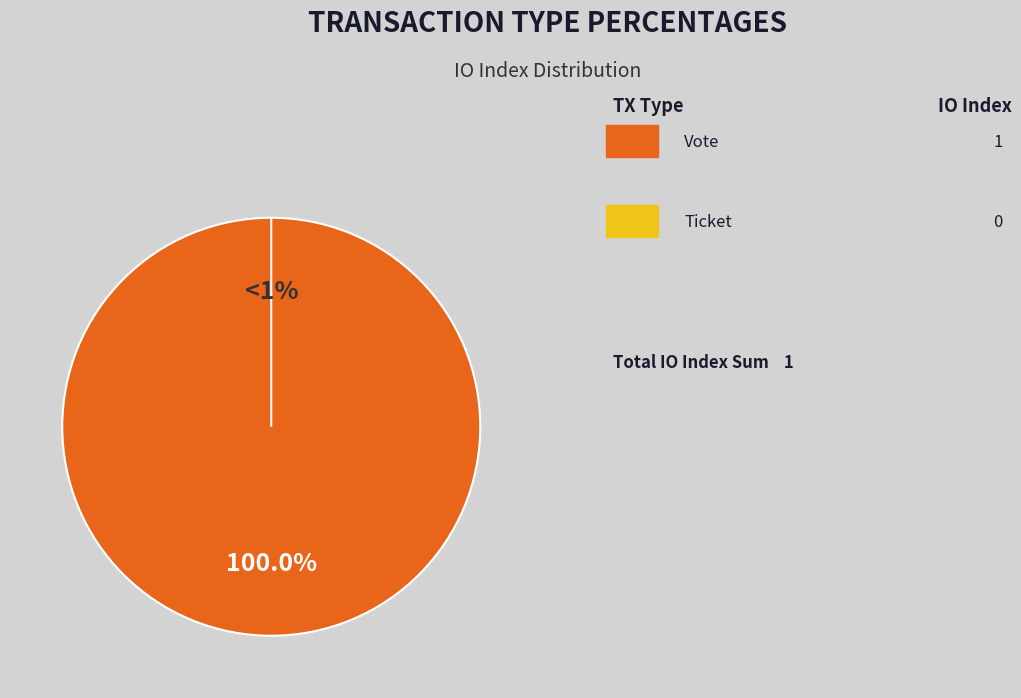

What percentage is the Vote slice, to the nearest percent?

100%